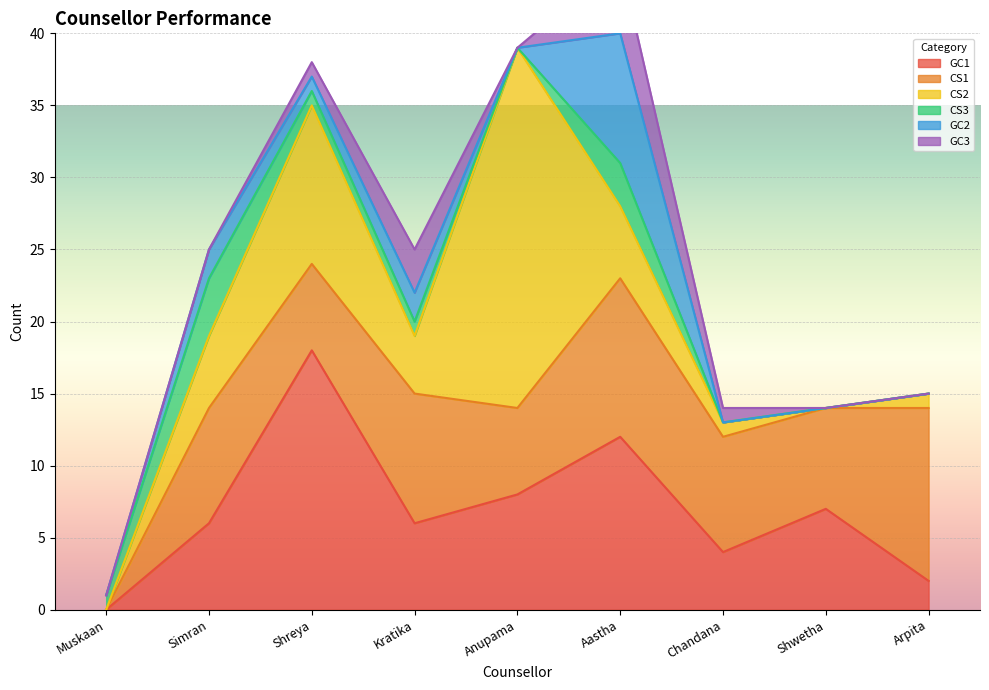

True or false: CS2 and GC2 cross at least once.

True